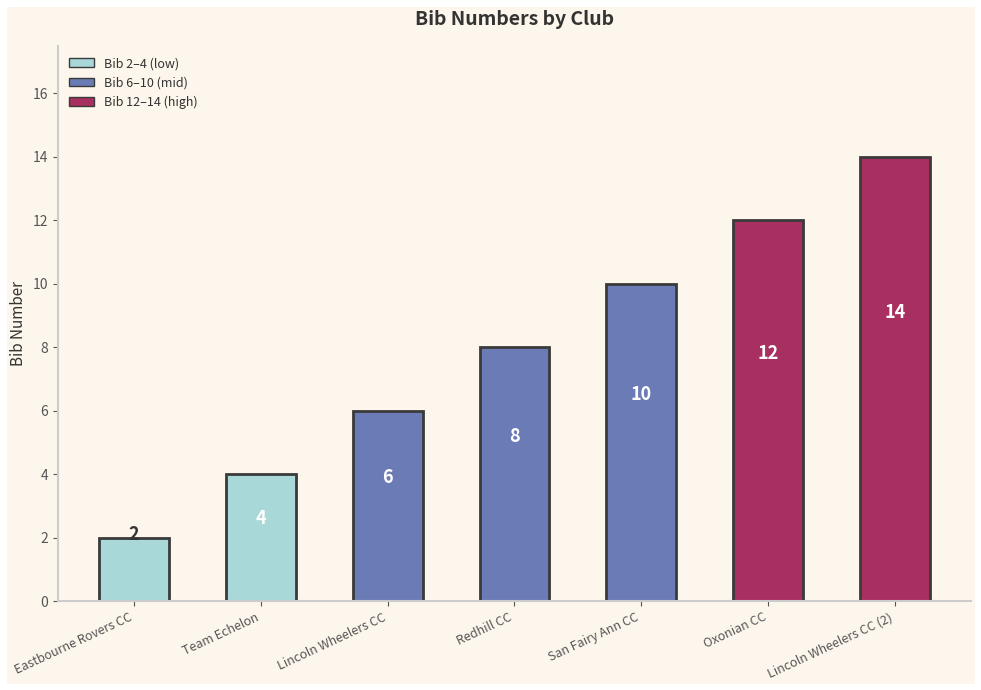

Read the value at Oxonian CC, to the nearest 10.

10